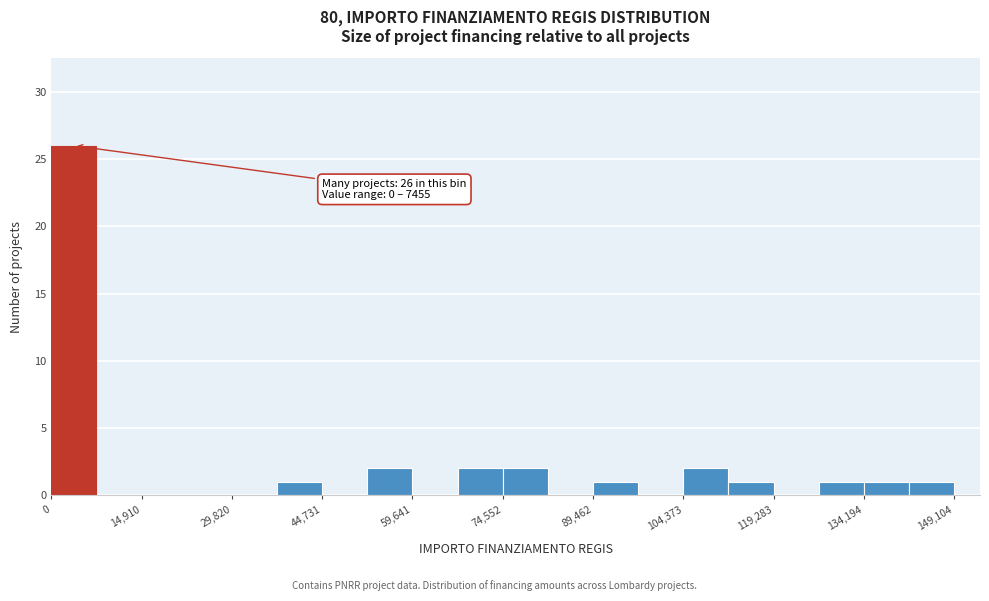

Read against the x-axis, roughly where is the centre of the tallest bar?

4000